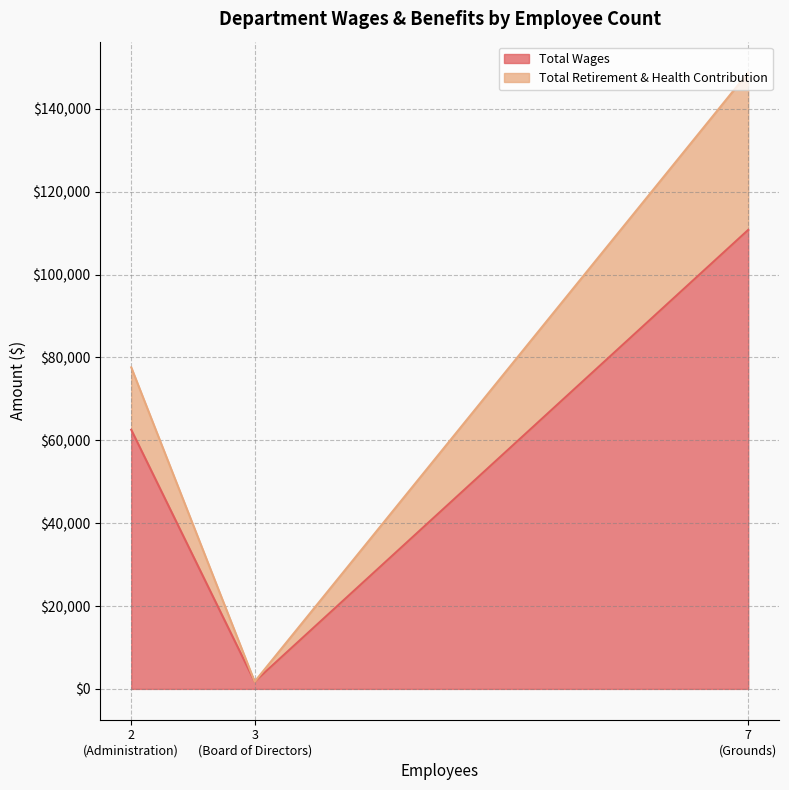

What is the spread (max minus min) of values at Administration?

47484